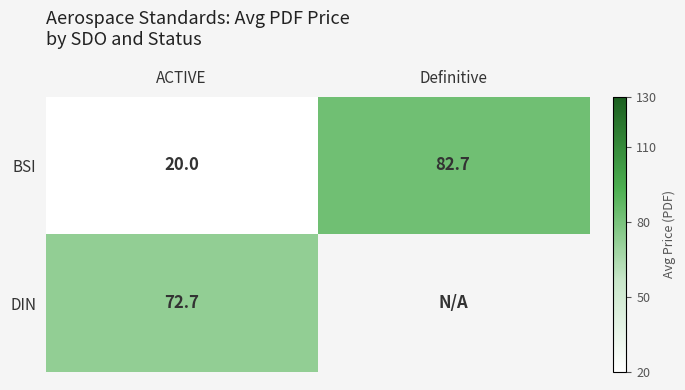

Is the value of BSI at Definitive greater than the value of DIN at ACTIVE?

Yes